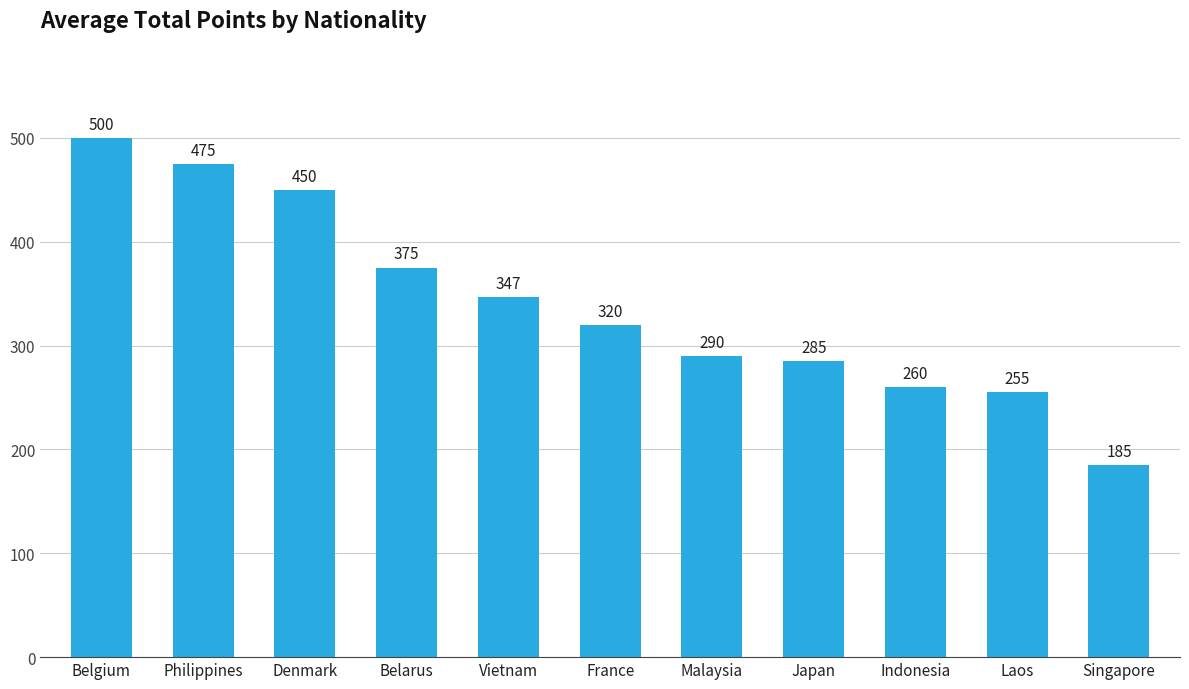

Does the chart contain any negative values?

No